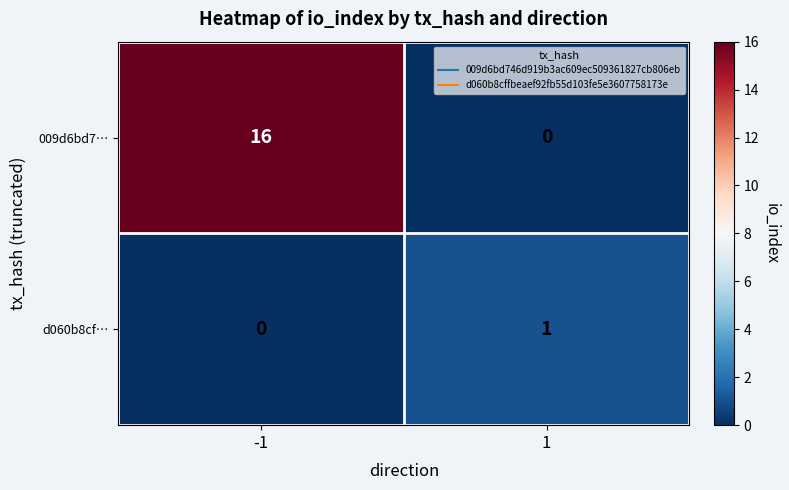

How many values in 009d6bd7… are above zero?

1